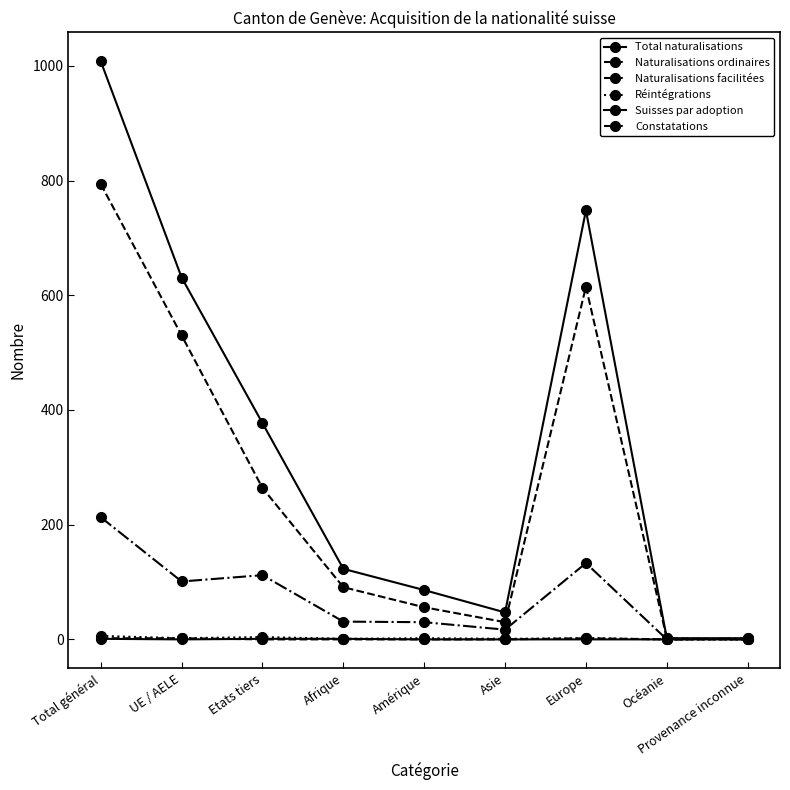

Where is the first local maximum for Naturalisations ordinaires?

Europe